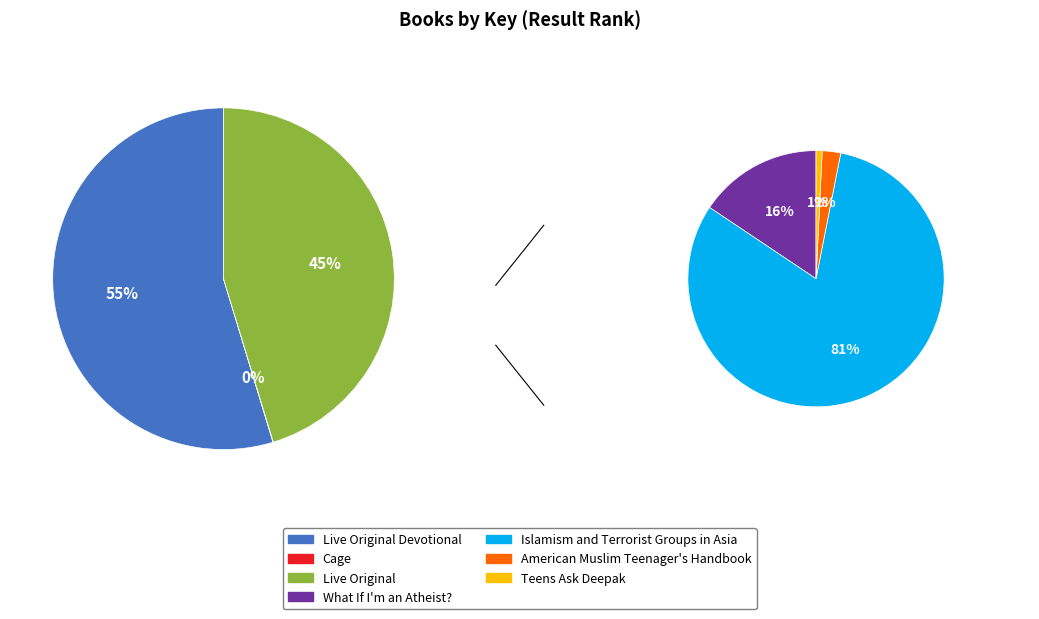

Count the number of slices in the pie.

7